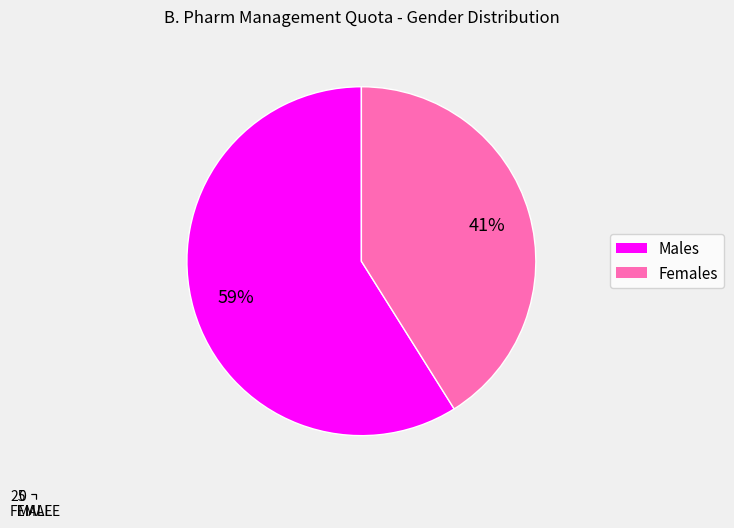

What is the largest slice in the pie chart?

MALE